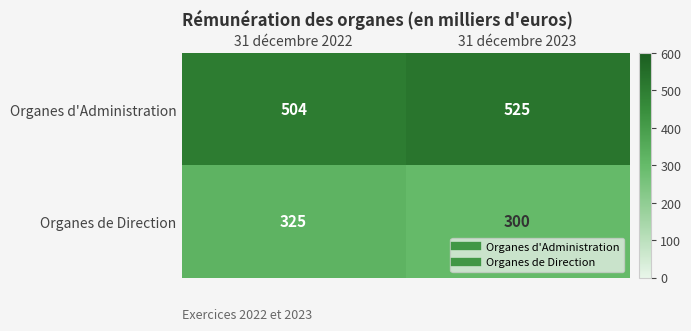

At how many categories does at least one series exceed 336?

2